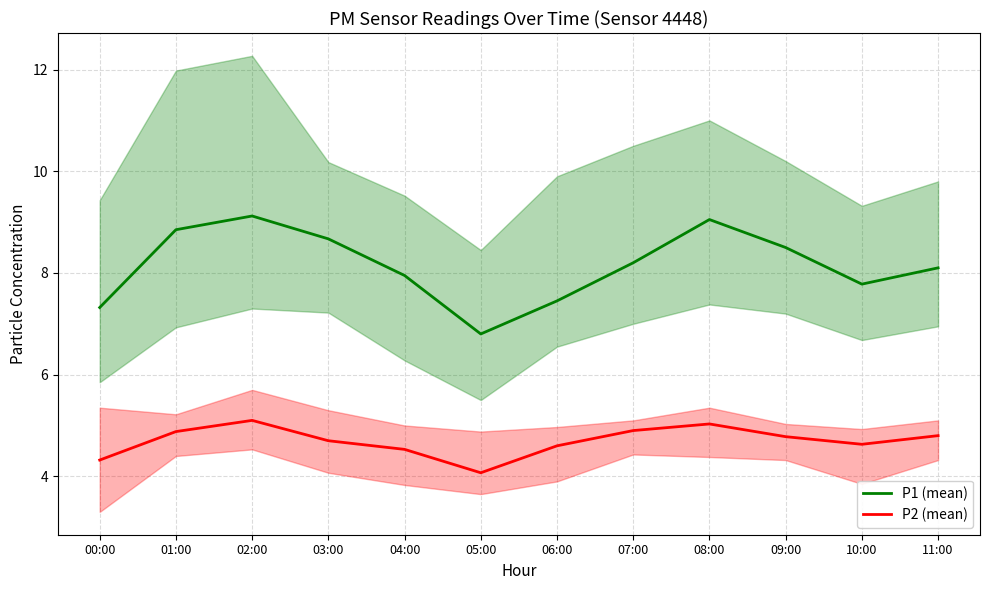

What is the average value of the P2 (mean) series?

4.7